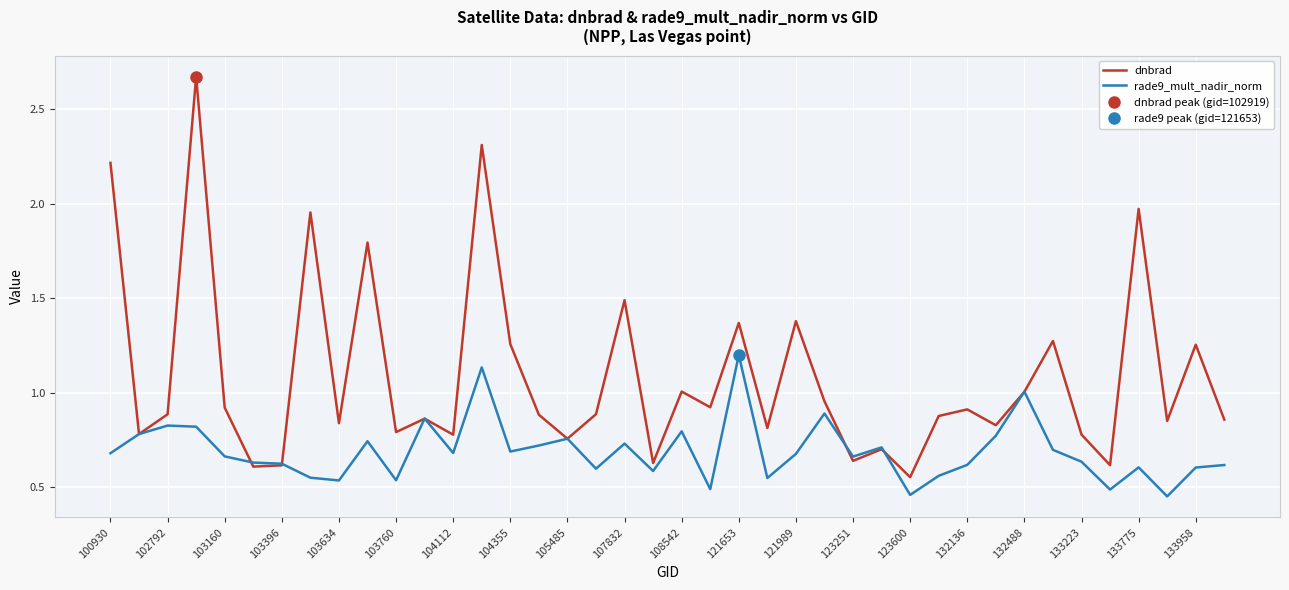

Is this an area chart (filled region under the line)?

No